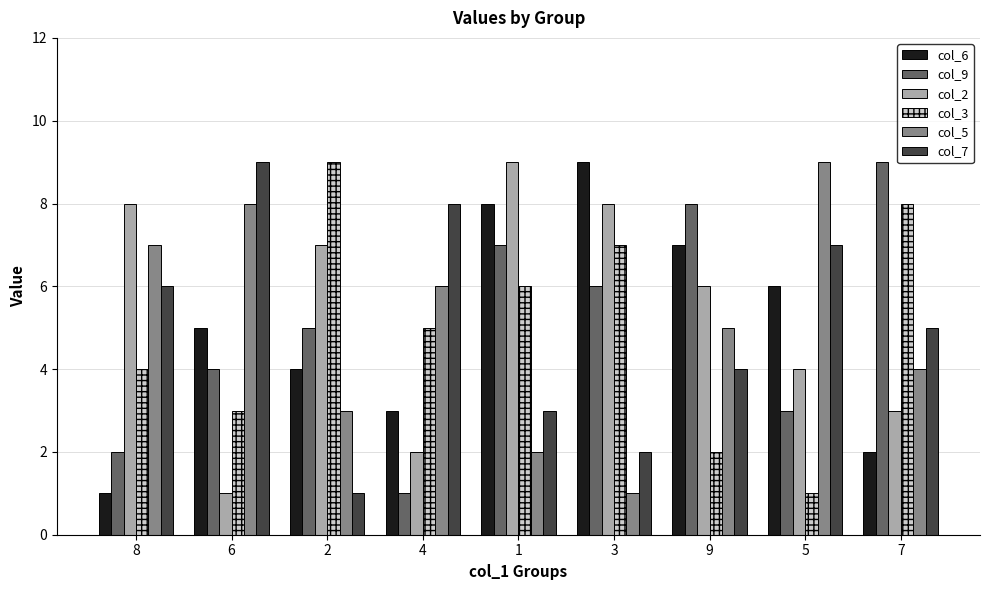

At how many categories does at least one series exceed 2?

9